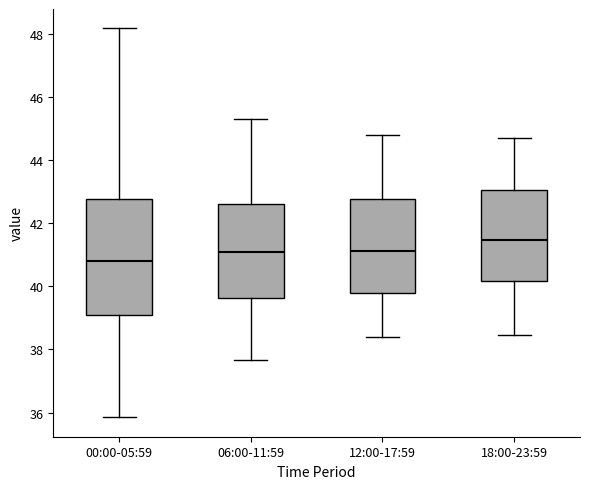

Where does the upper whisker of the box for 06:00-11:59 end on the y-axis? The values are not printed on the chart, so give them approximately, as read against the axis.

45.4